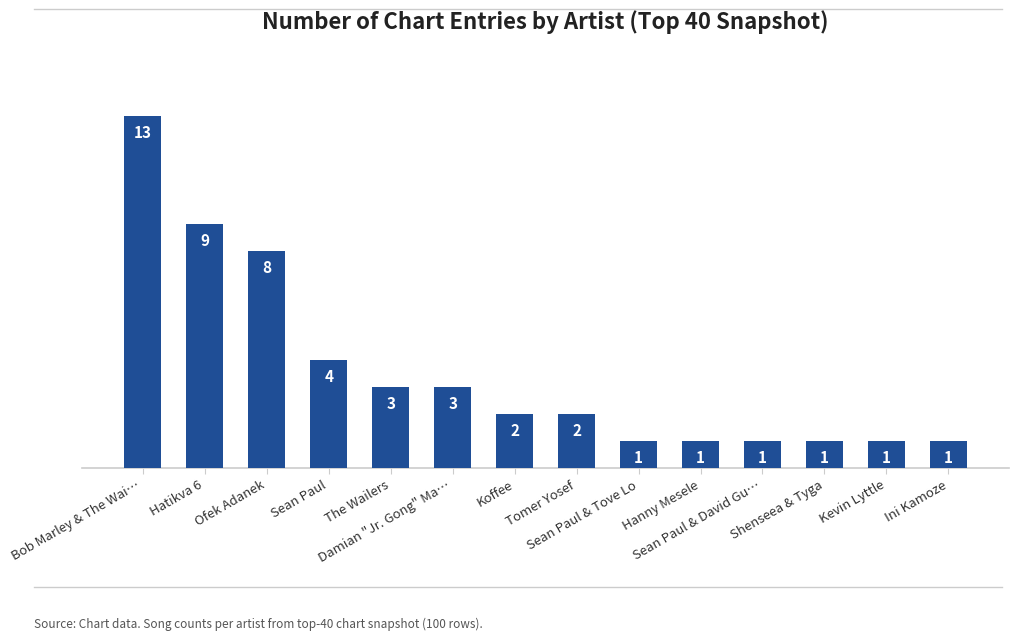

What is the average value?

4